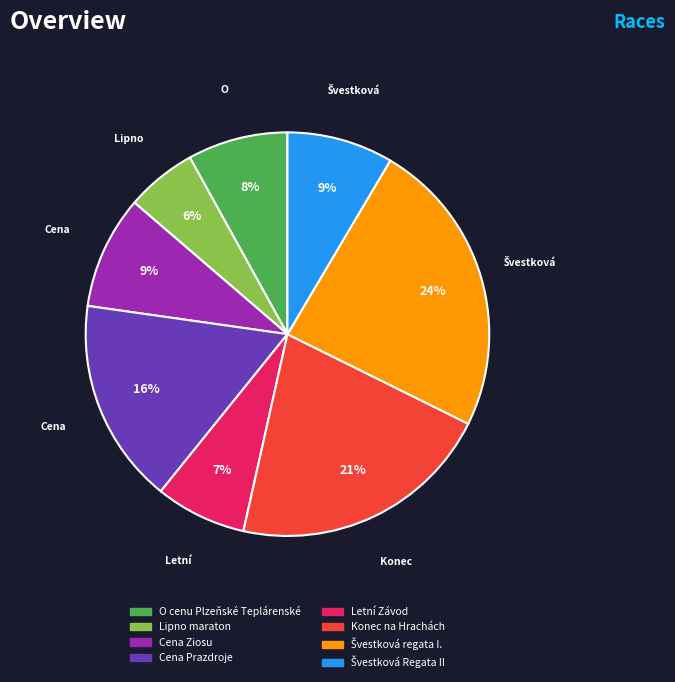

Combined, do Letní Závod and Konec na Hrachách account for over 50%?

No